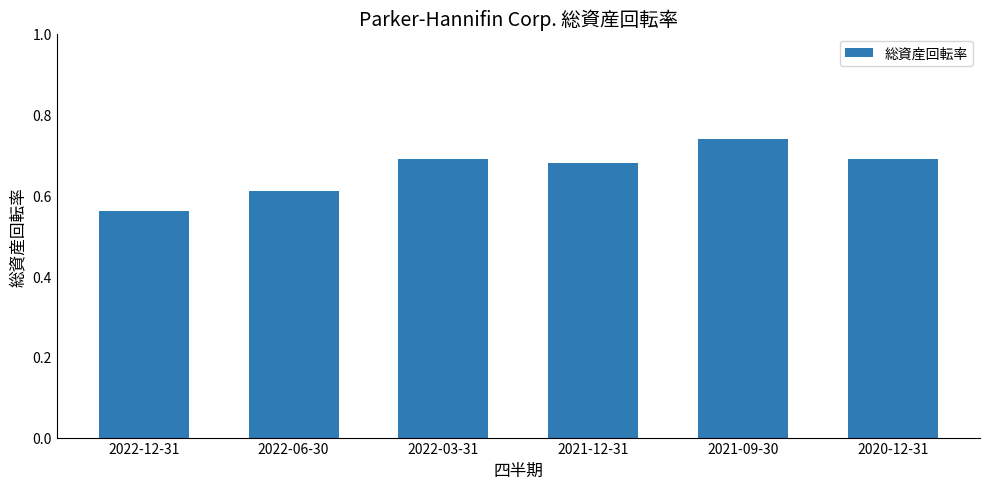

At which label is the value closest to 0?

2022-12-31